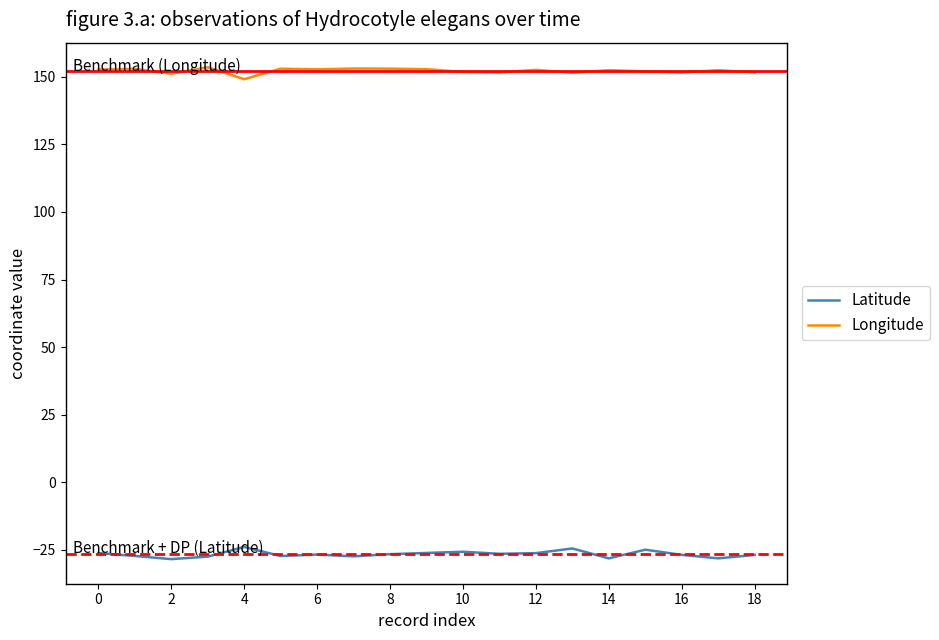

Rank the series by their average value, from lowest to highest.

Latitude, Longitude